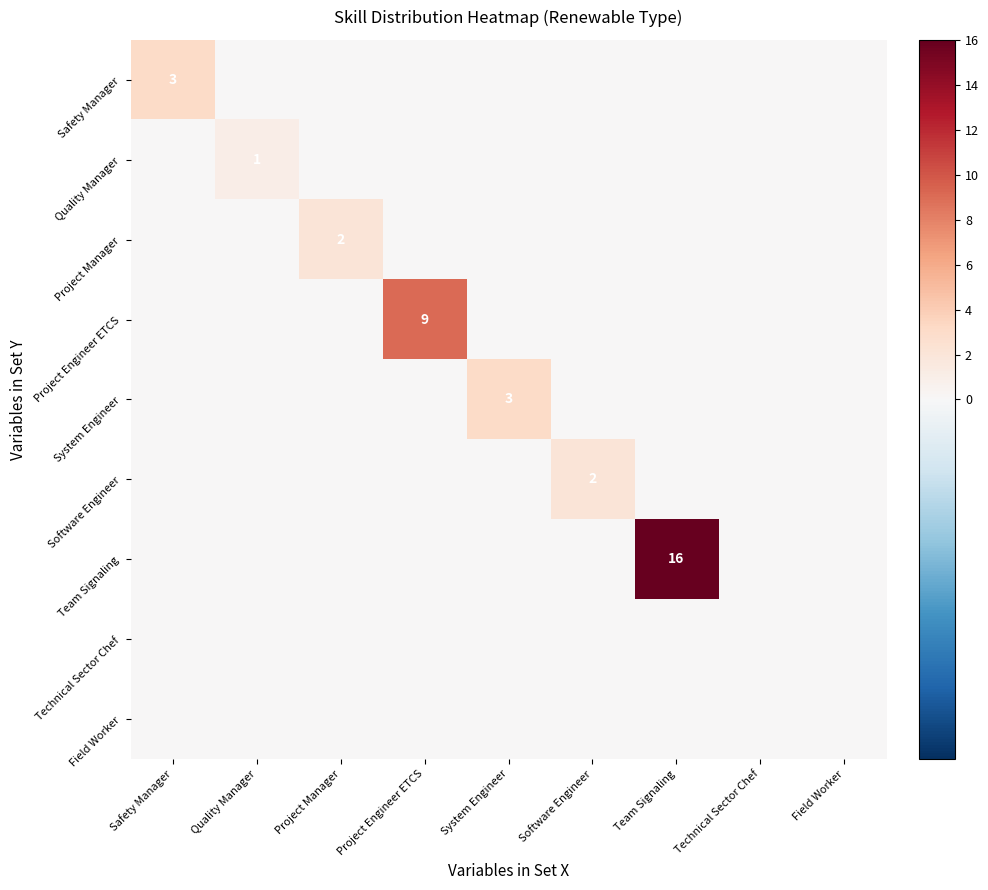

The value of System Engineer at System Engineer is 1. True or false?

False